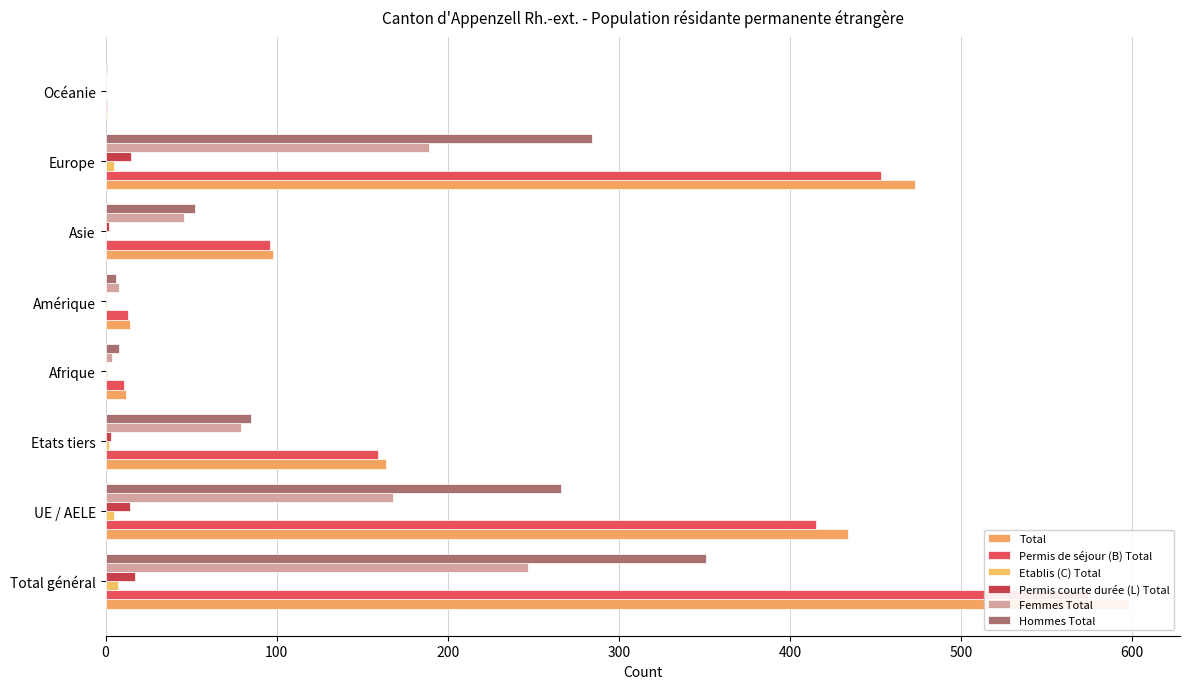

Is it true that Hommes Total equals 52 at Asie?

True